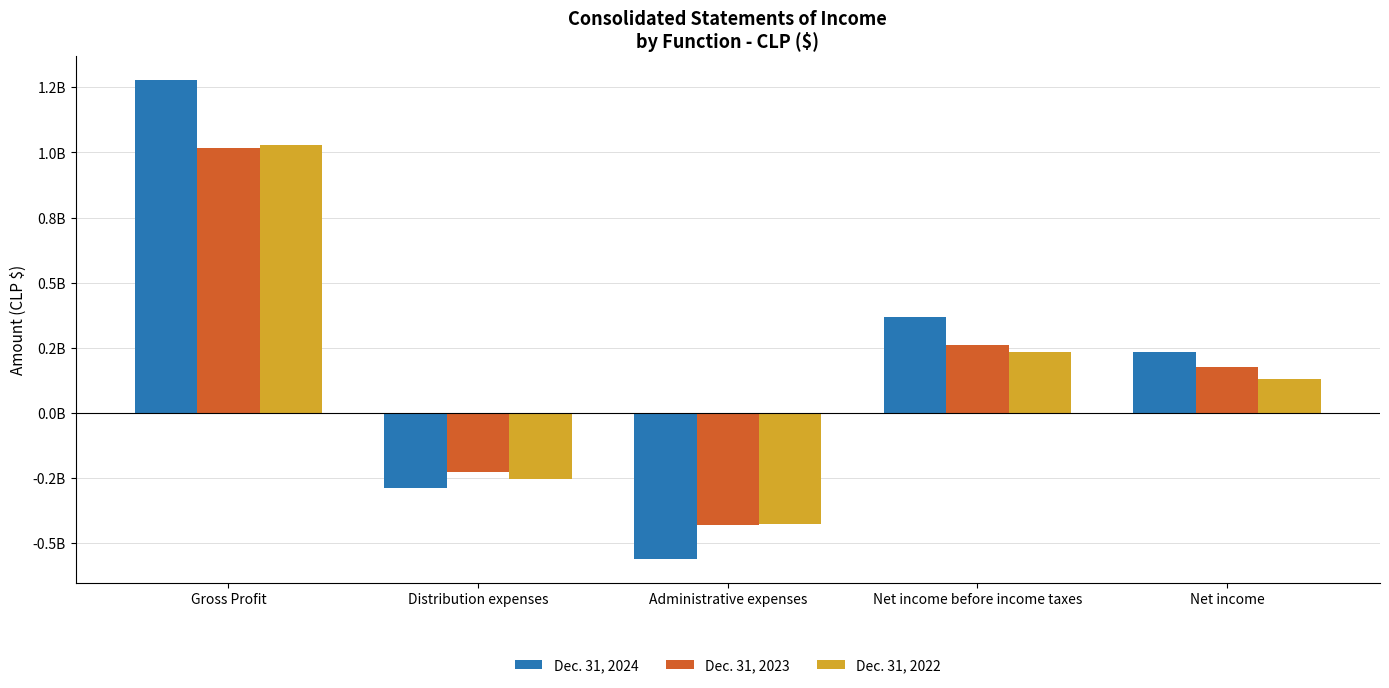

How many groups of bars are there?

5